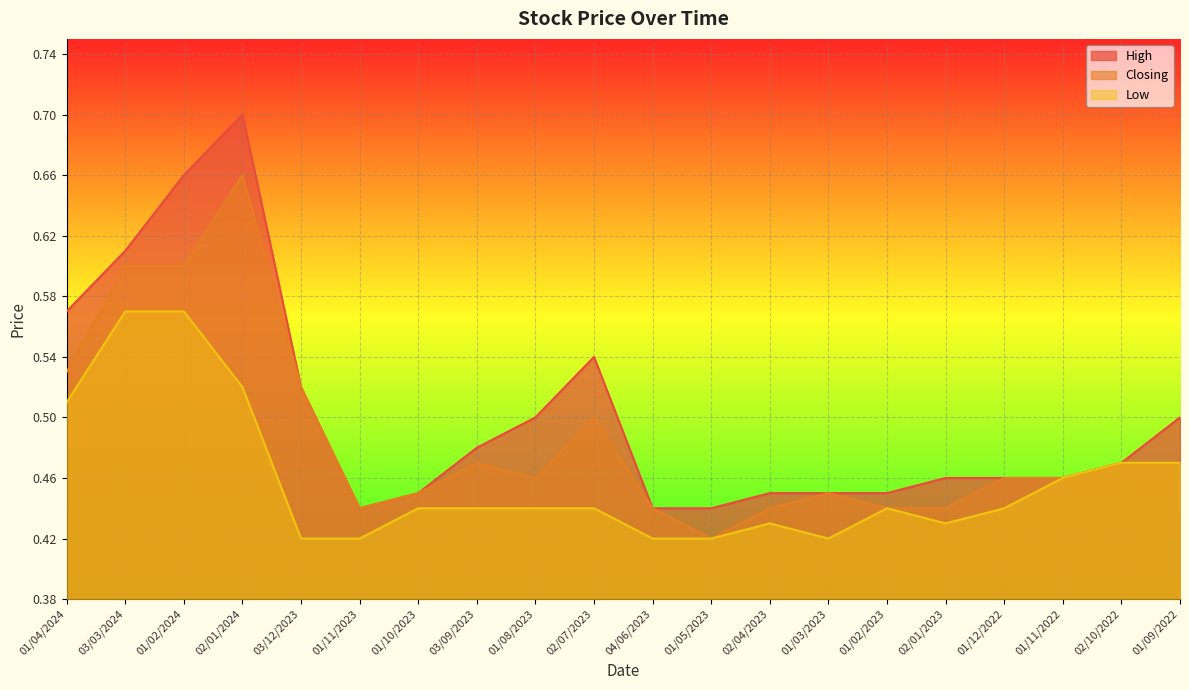

How many interior local valleys does the High series have?

1